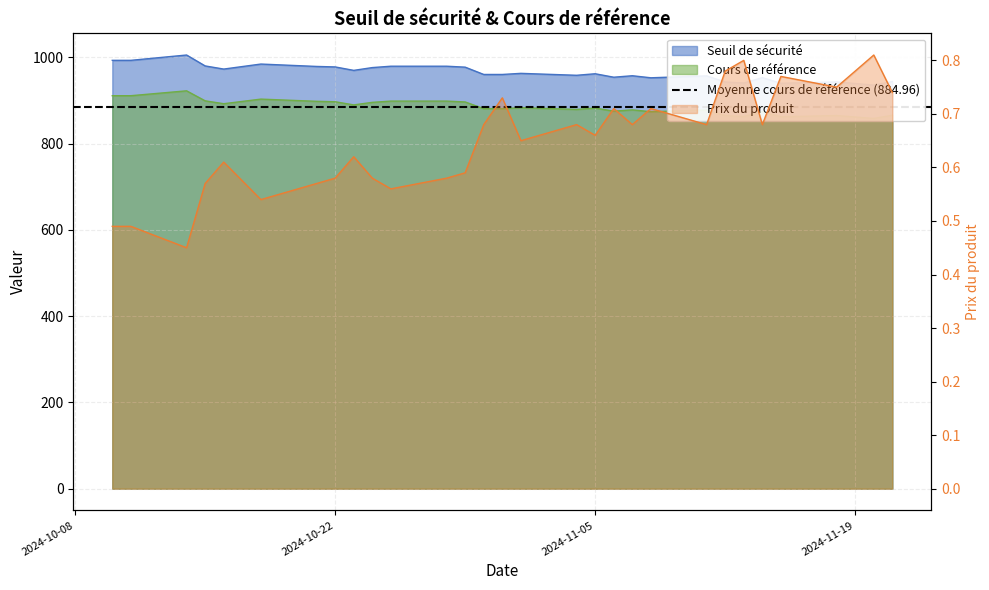

Is the value of Prix du produit at 2024-11-01 greater than the value of Seuil de sécurité at 2024-10-24?

No